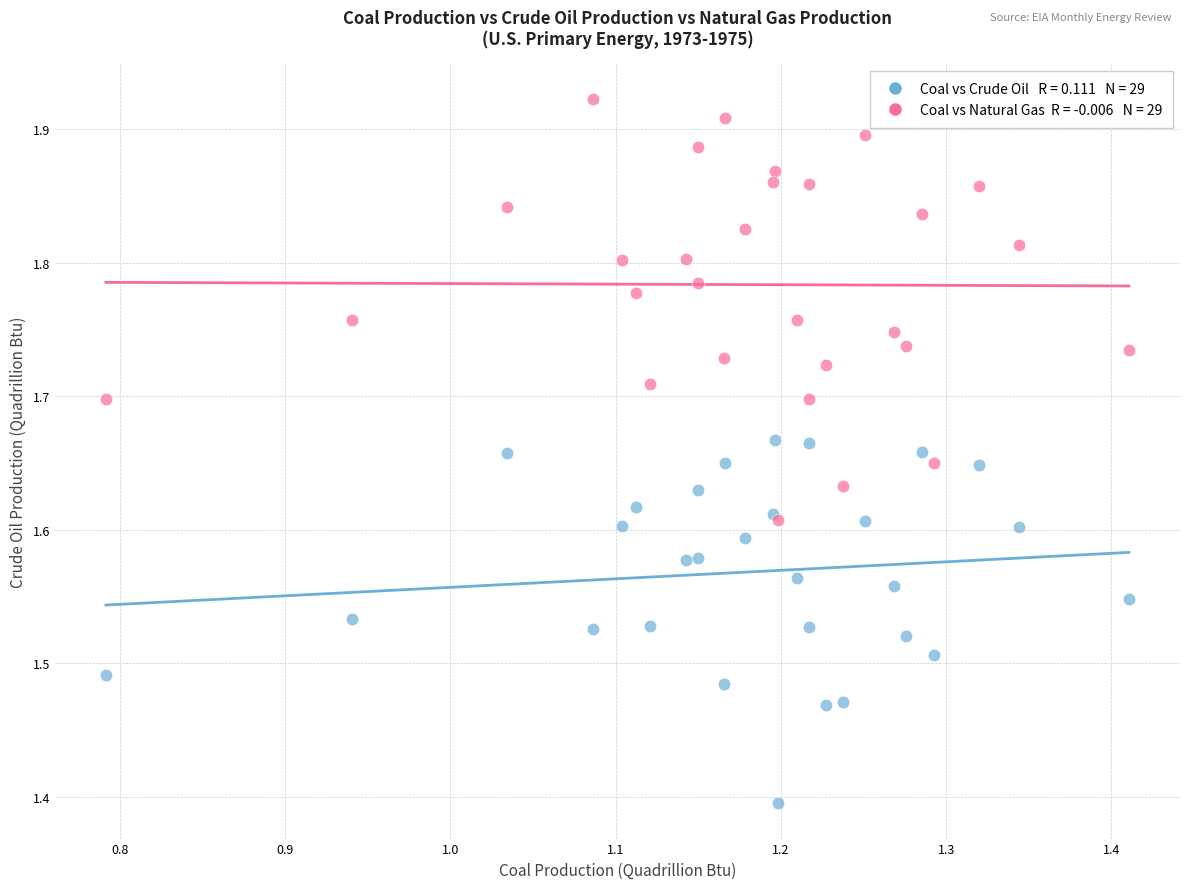

Across all series, what Y value is closest to 1?

1.4